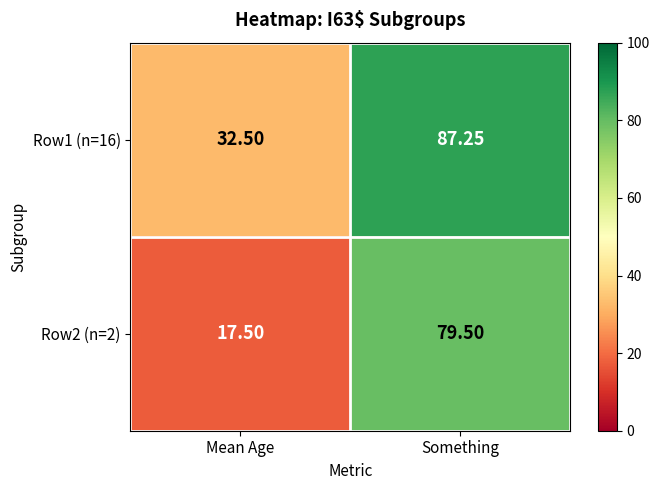

At which category is the sum across all series the highest?

Something